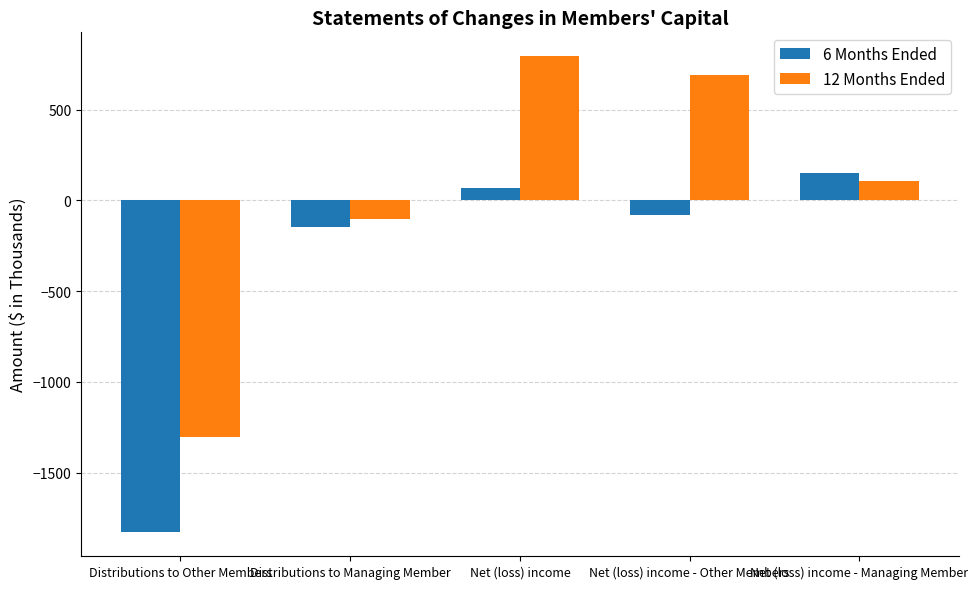

How many negative values does the 6 Months Ended series have?

3